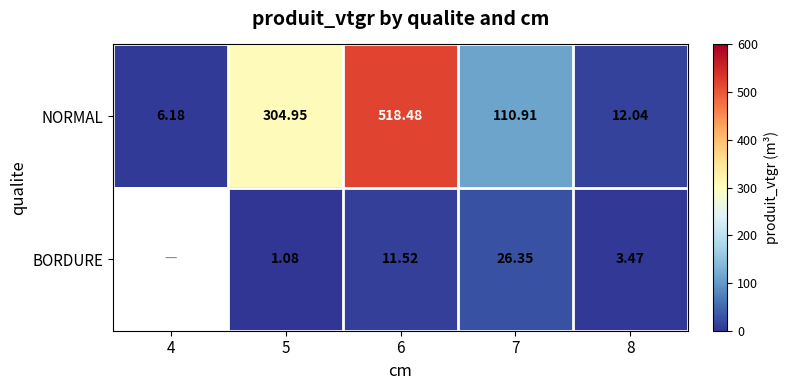

What is the difference between the BORDURE values at 7 and 5?

25.3